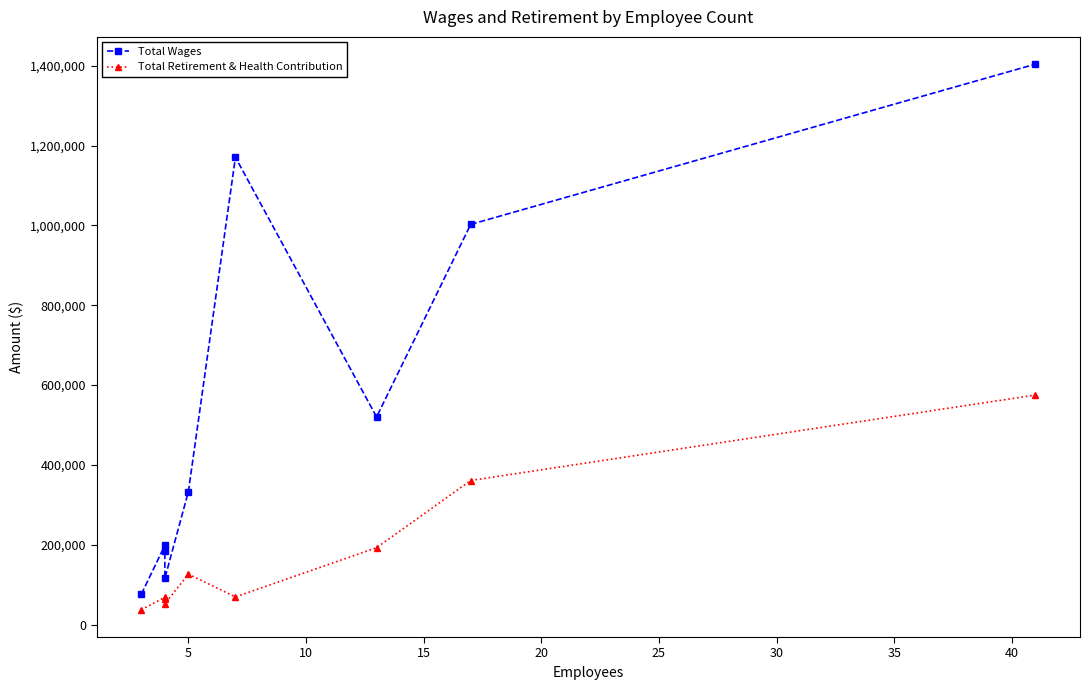

What is the sum of all Total Wages values?

5007260